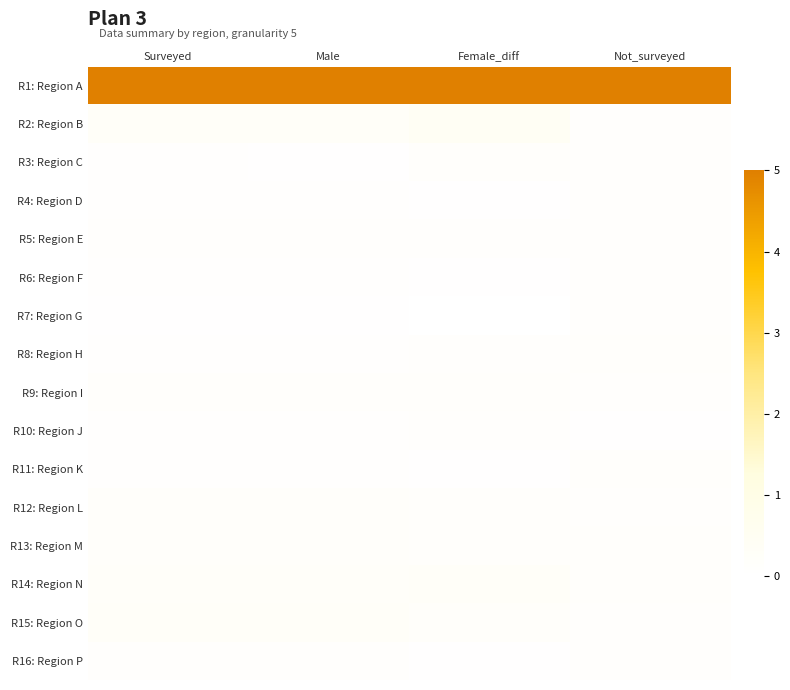

At which category does the chart reach its peak across all series?

Surveyed